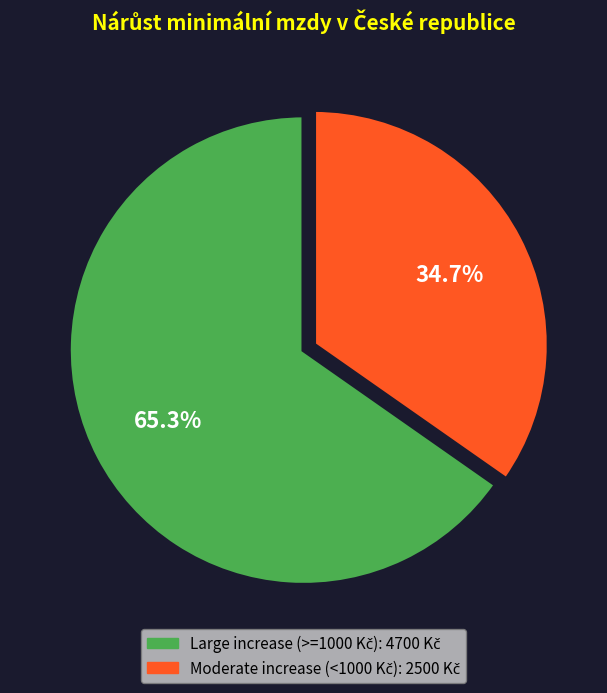

Does any single category account for the majority?

Yes